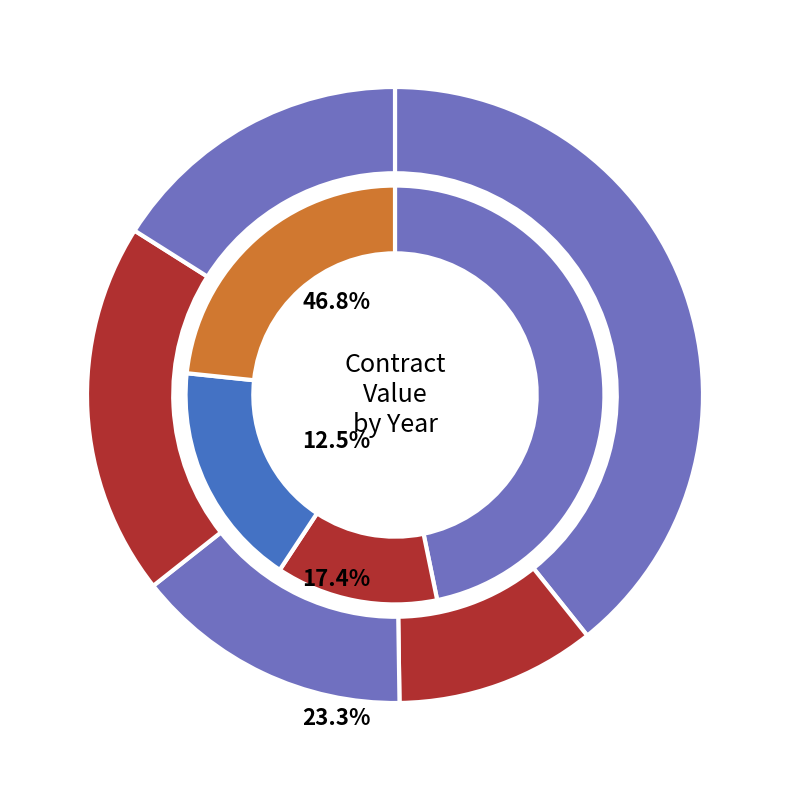

Is it true that 18 is 15% of the pie?

False